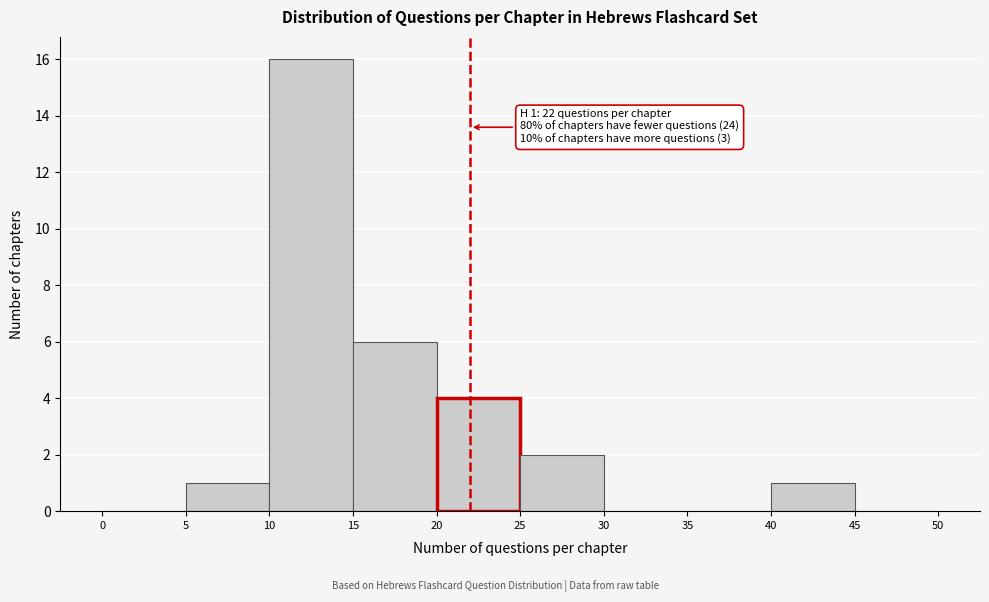

Which range on the x-axis has the tallest bar?

10 to 15